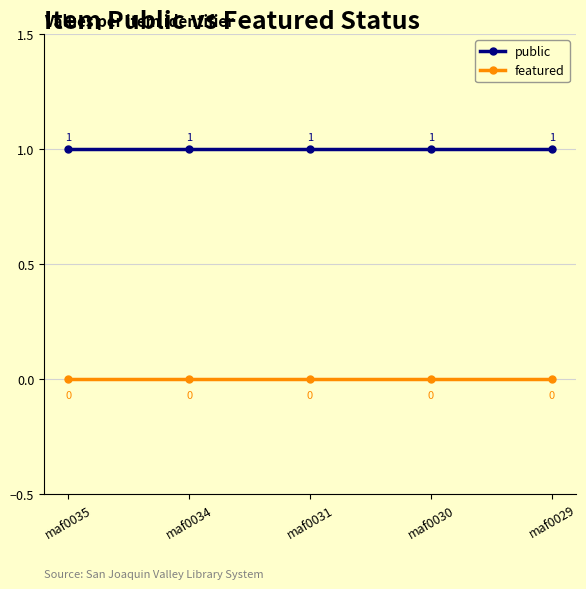

True or false: public and featured intersect in this chart.

False